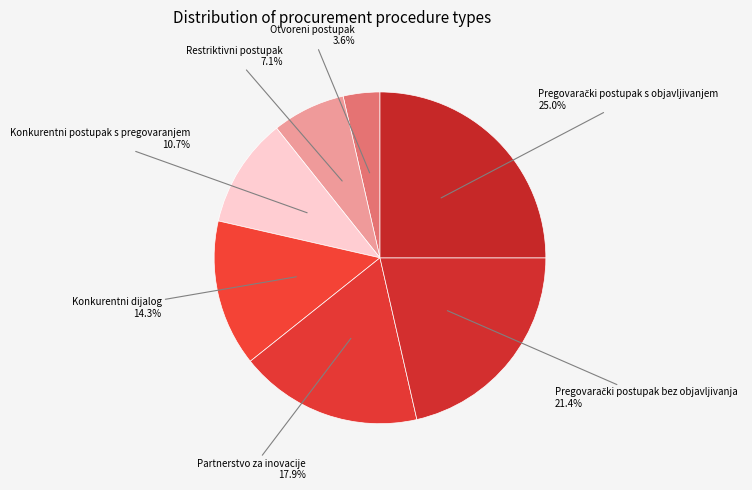

How many segments does this pie chart have?

7